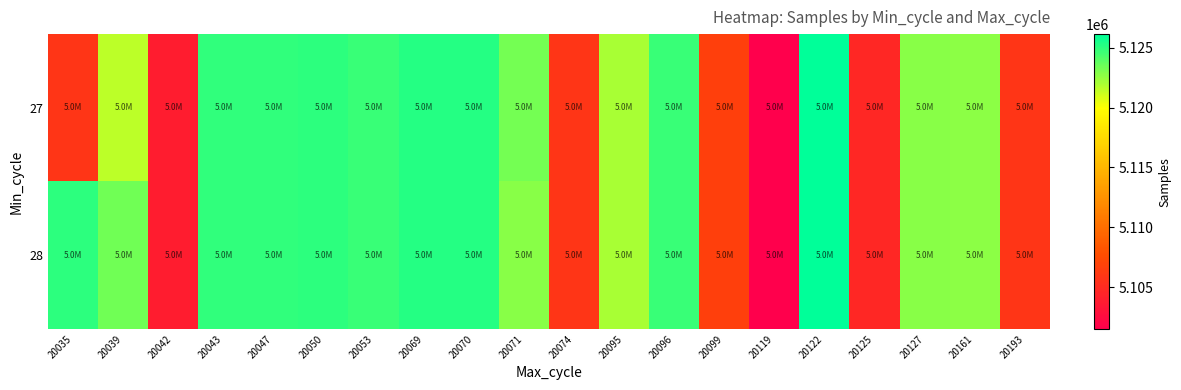

Which series changed the most between 20071 and 20127?

27